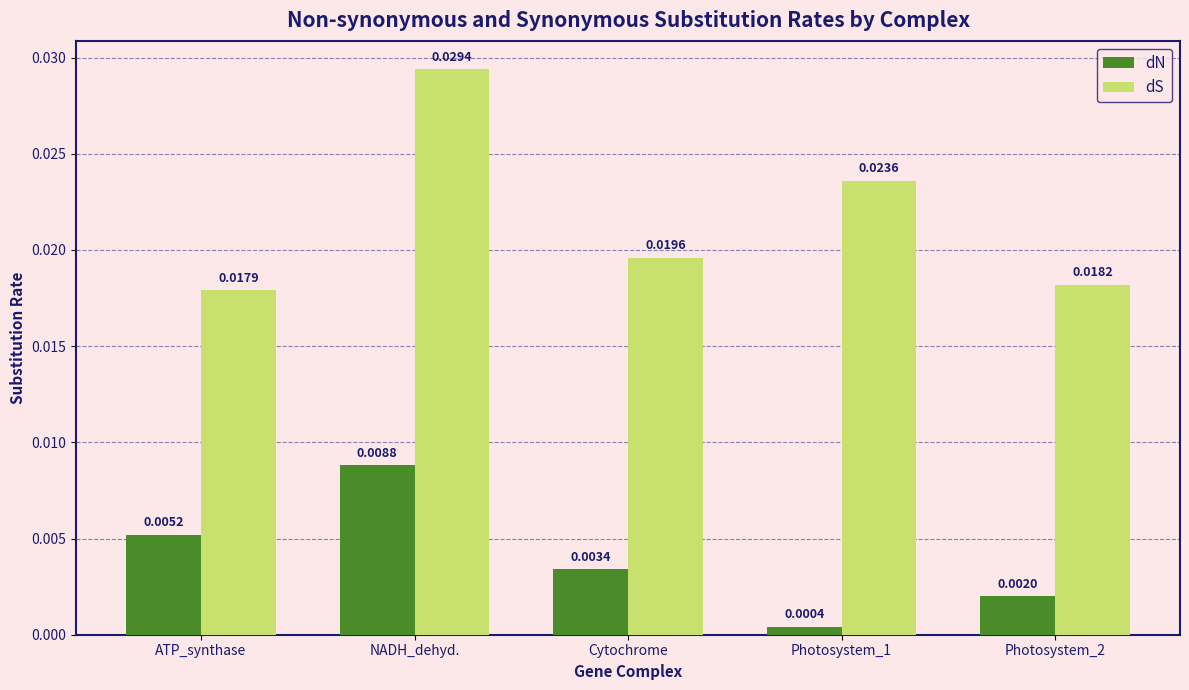

Count the number of data series in this chart.

2